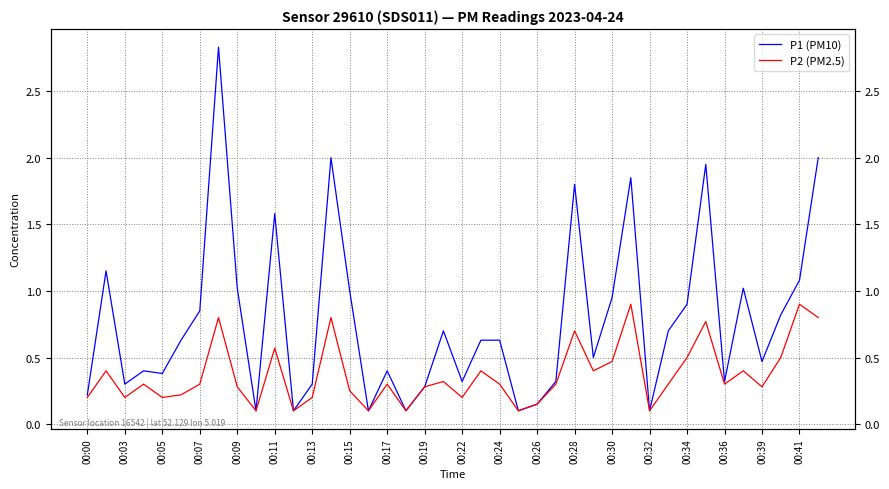

Is it true that P2 (PM2.5) equals 0.3 at 00:26?

False